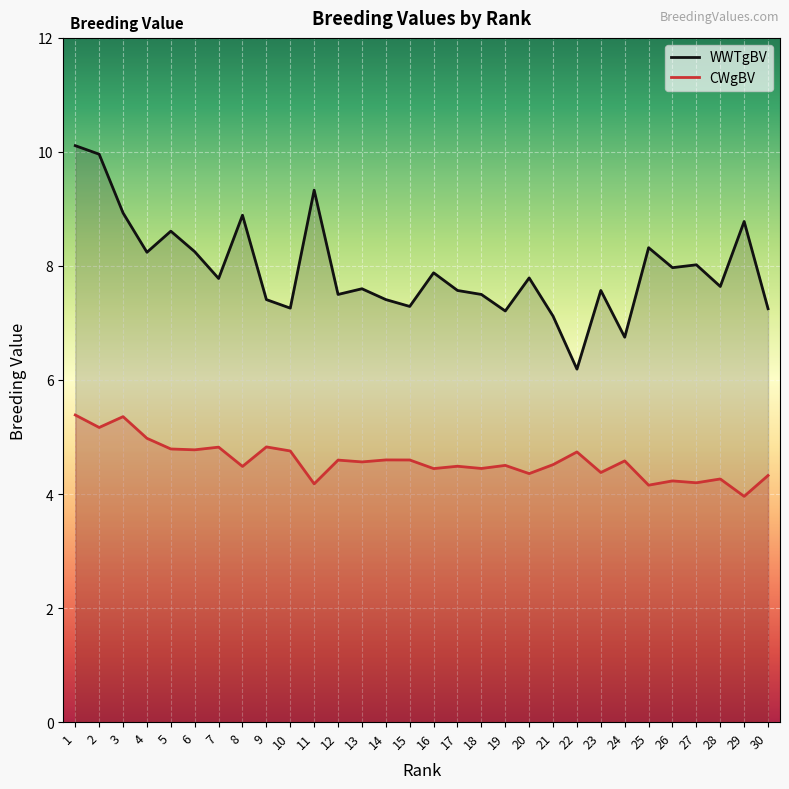

What is the difference between the second highest and minimum values in the CWgBV series?

1.4